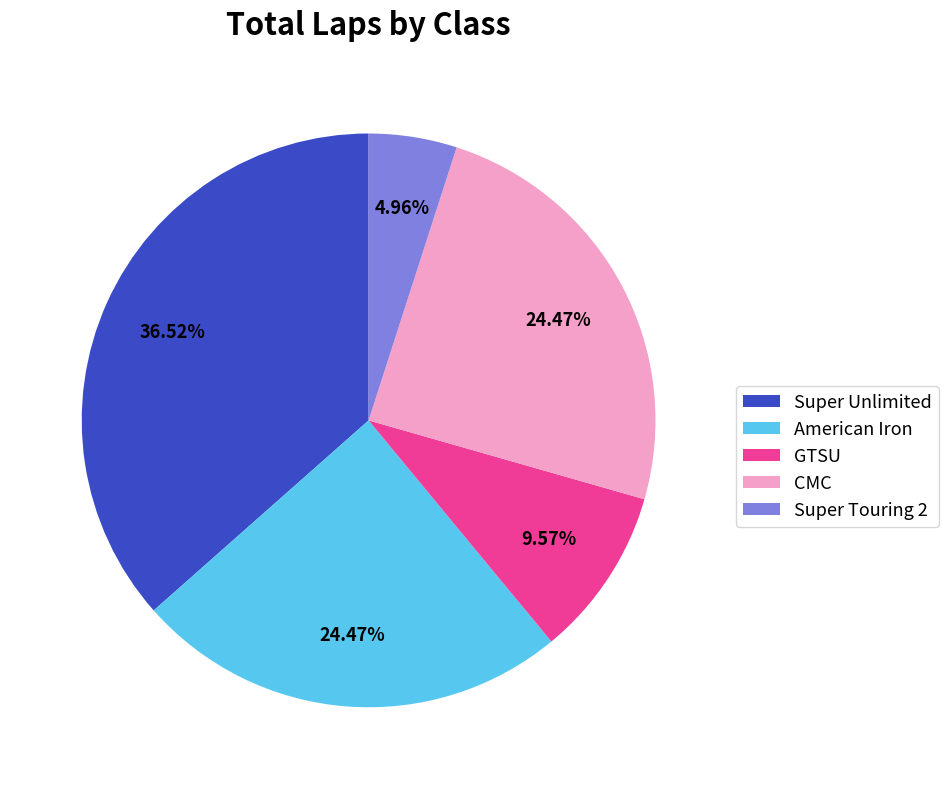

Count the number of slices in the pie.

5